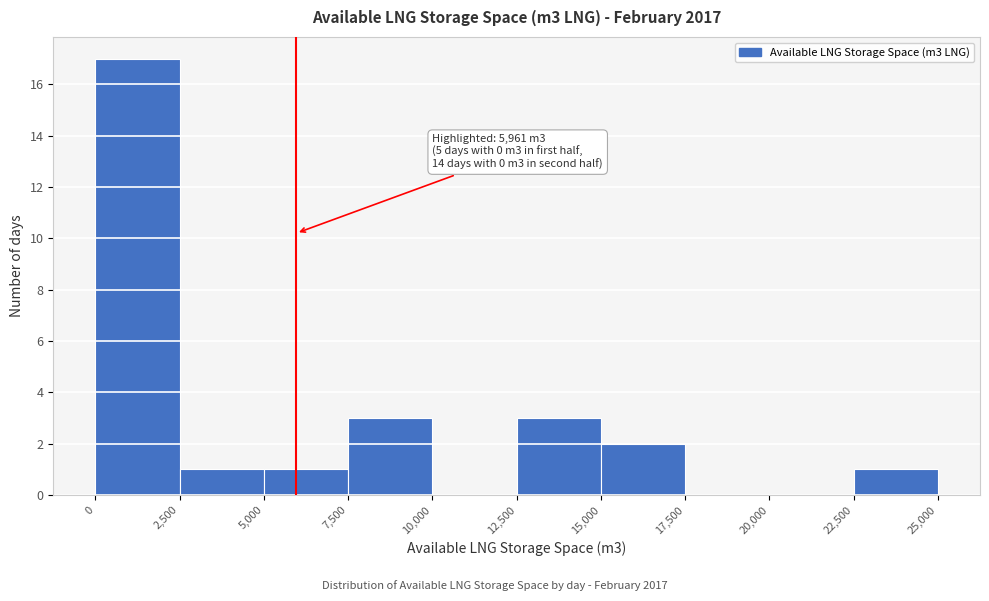

Over which range of the x-axis is the bar tallest?

0 to 2,500